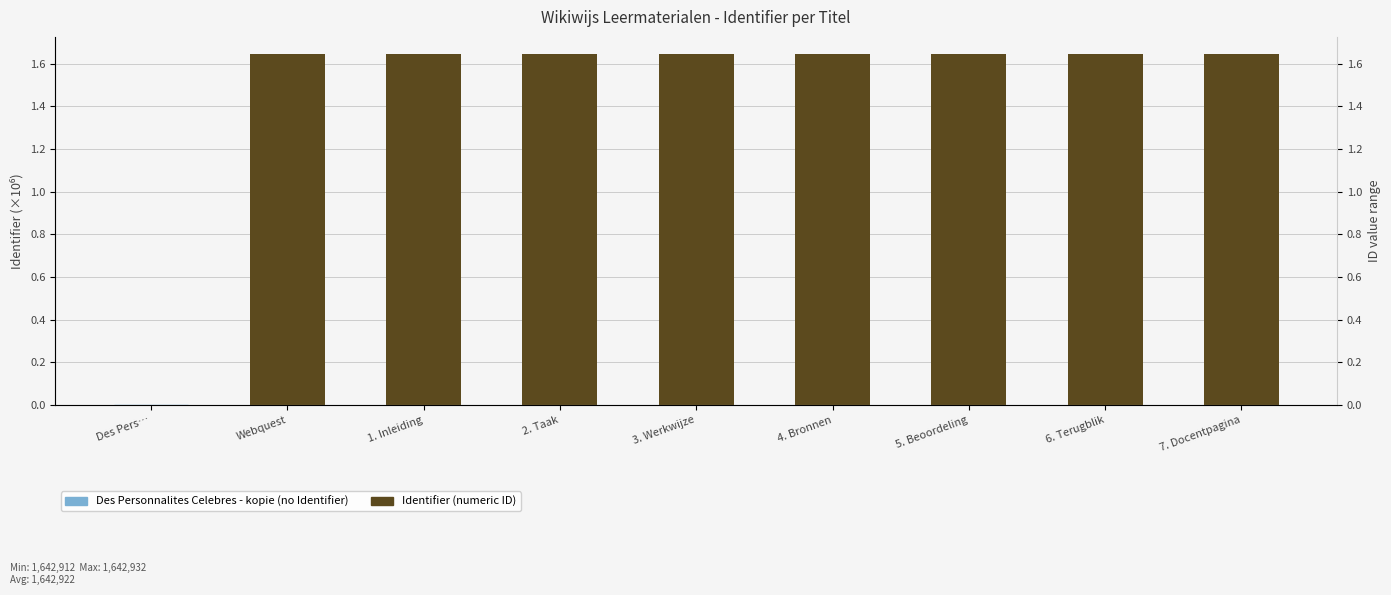

Count the values in the range 1 to 2.

8